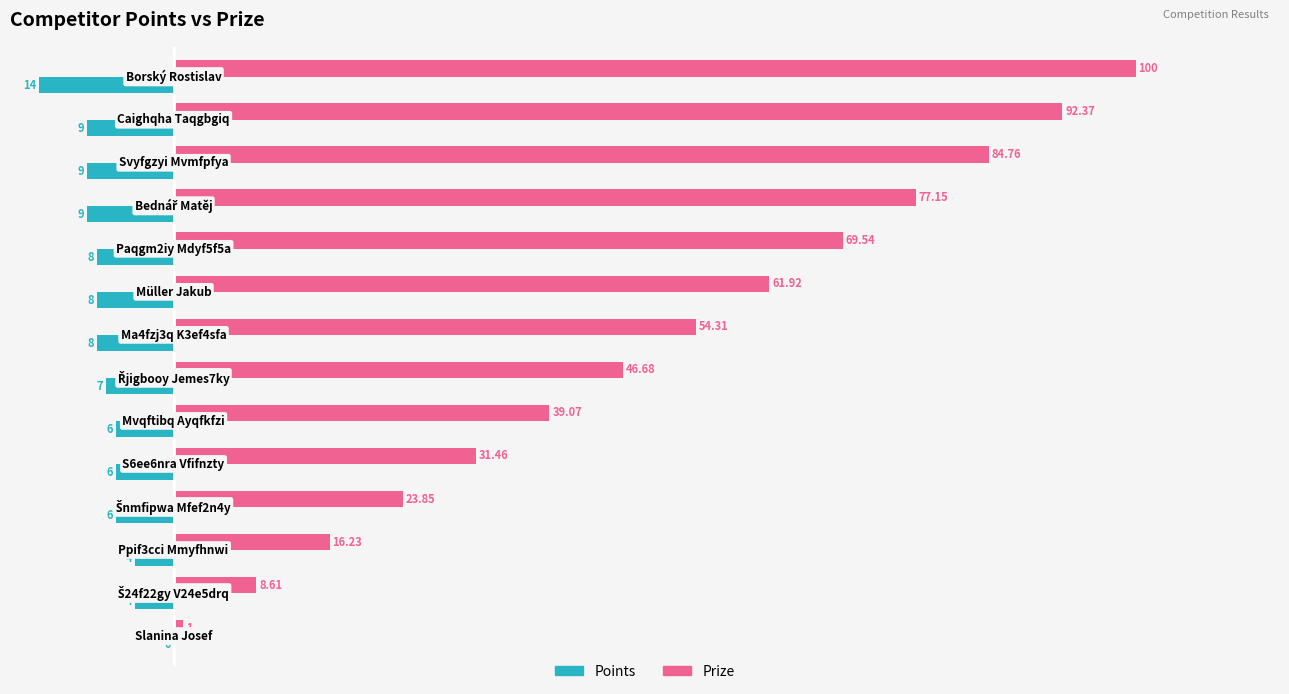

Which series has the largest total across all categories?

Prize